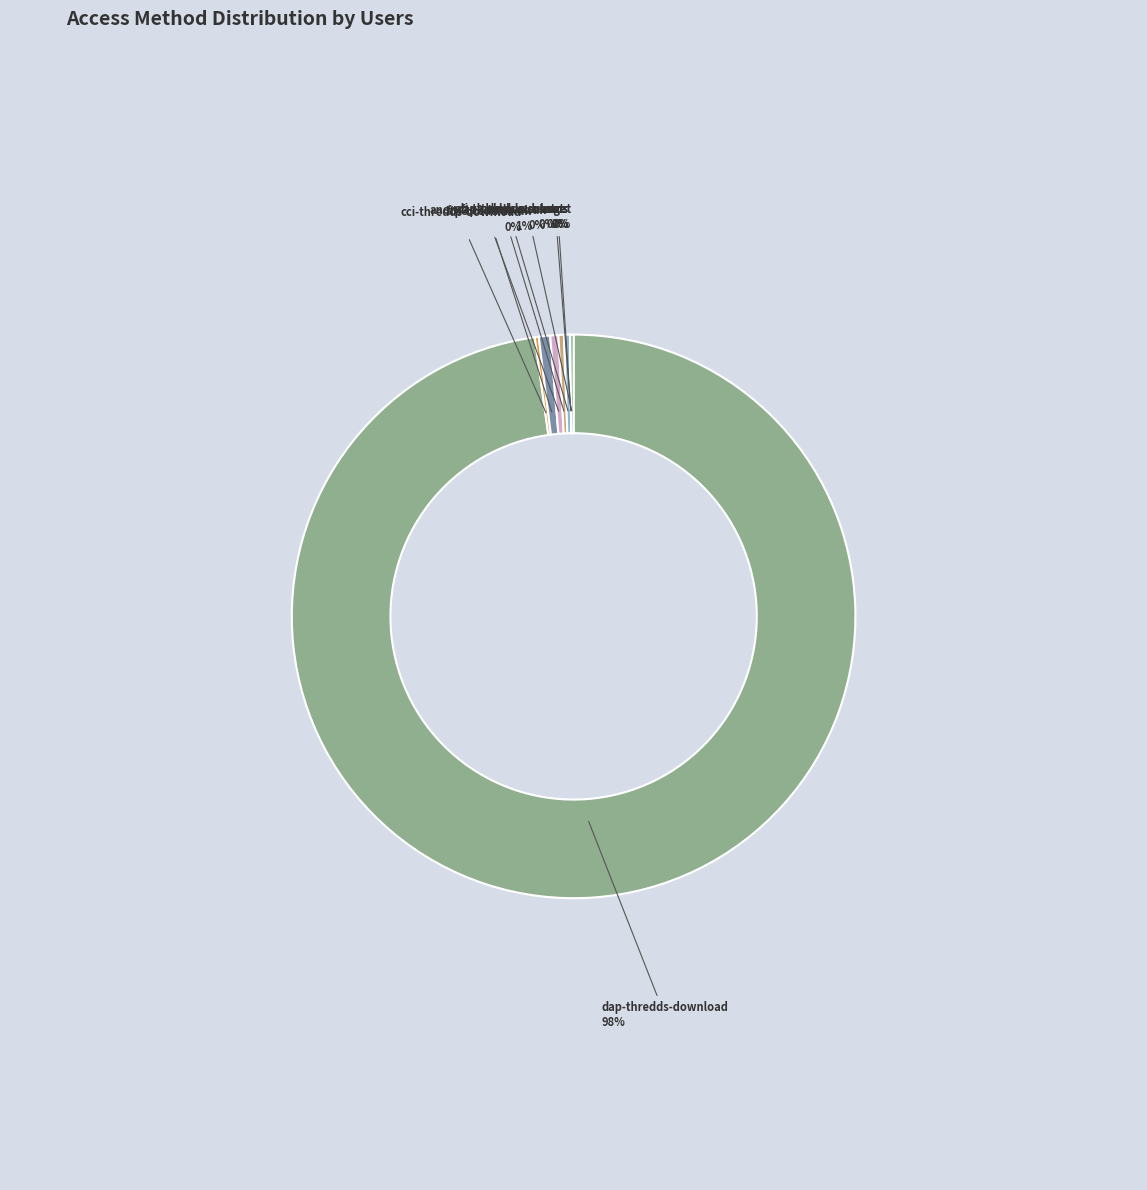

Is there a majority slice in this chart?

Yes